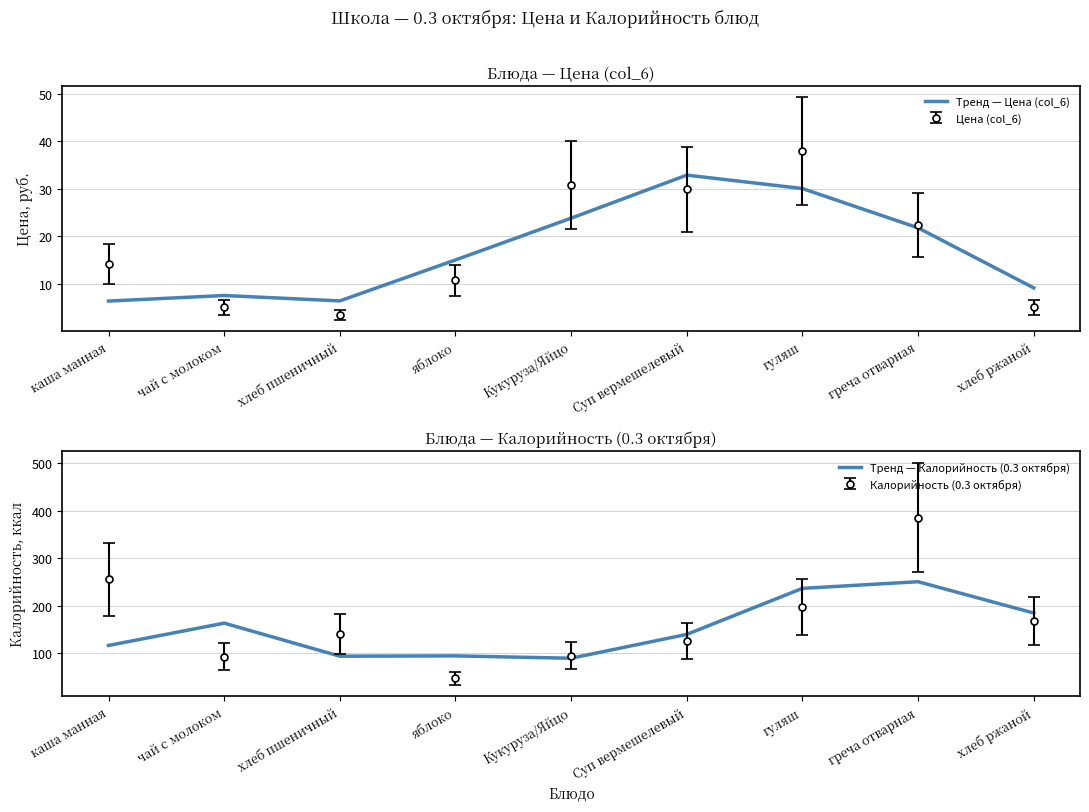

True or false: Тренд — Калорийность (0.3 октября) and Тренд — Цена (col_6) intersect in this chart.

False